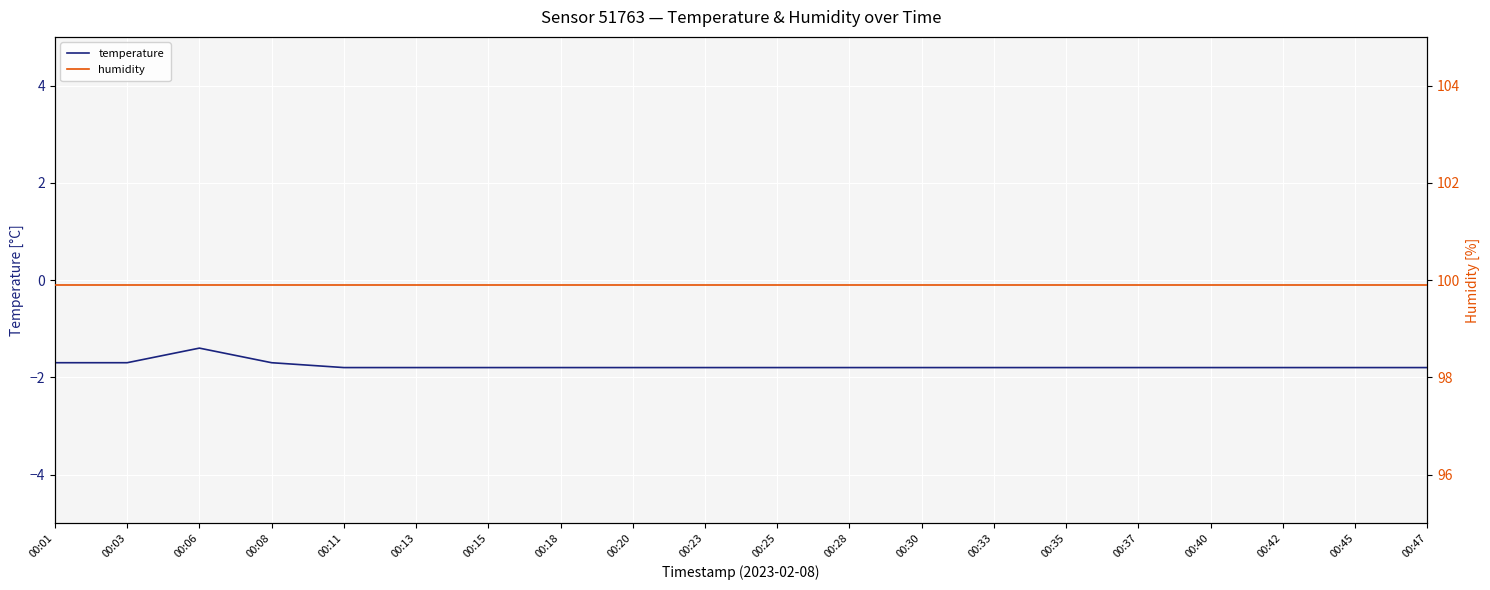

Between 00:23 and 00:30, which is larger?

00:23